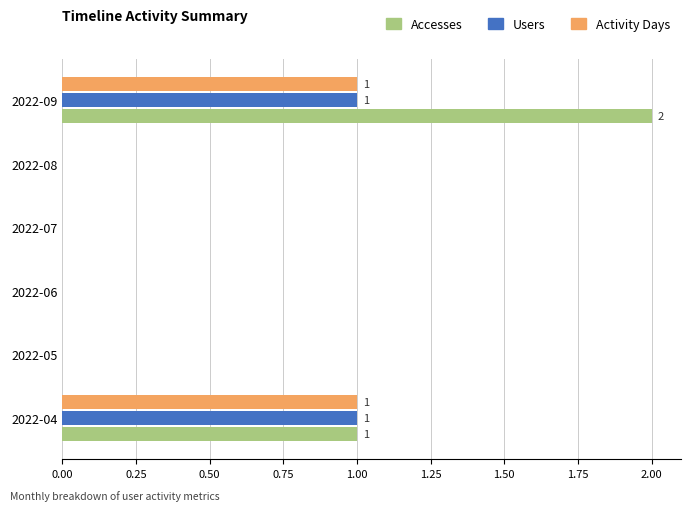

The Accesses series shows 2 at 2022-09. True or false?

True